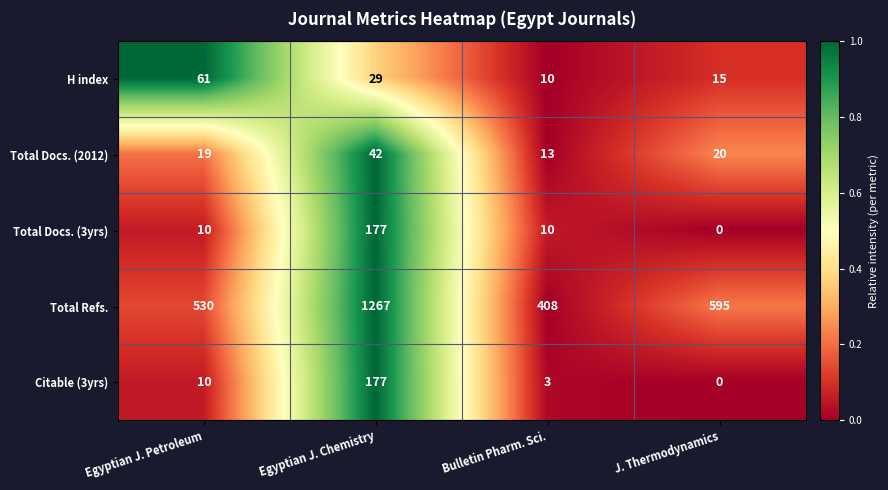

How many data points does each series have?

4